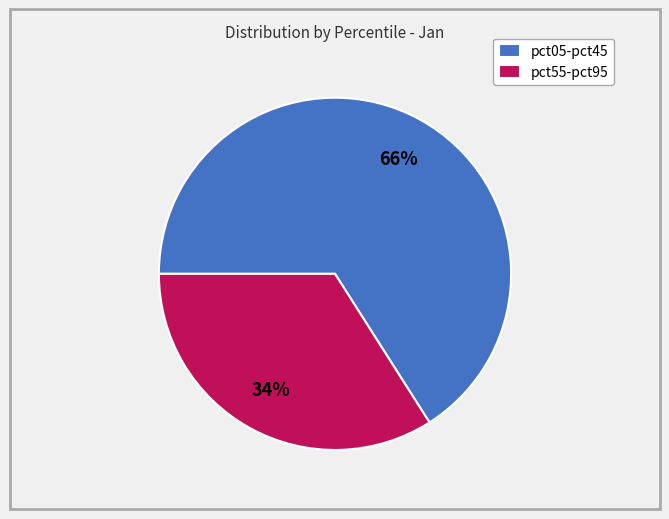

The pct55-pct95 slice represents 28% of the pie. True or false?

False